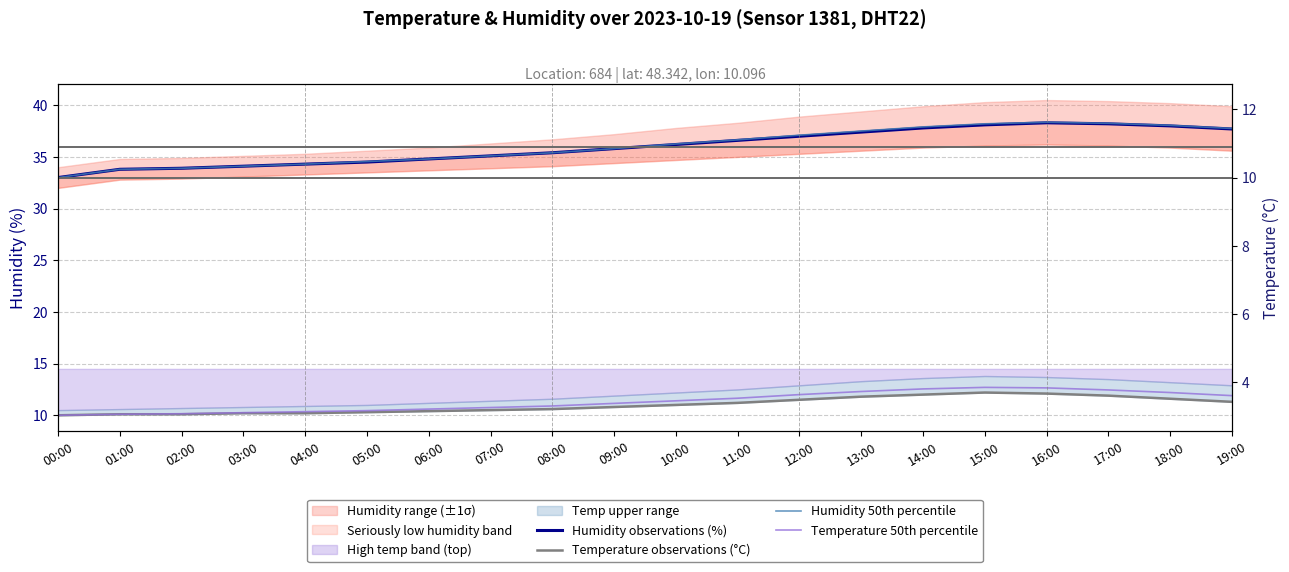

How many lines are shown in the chart?

4